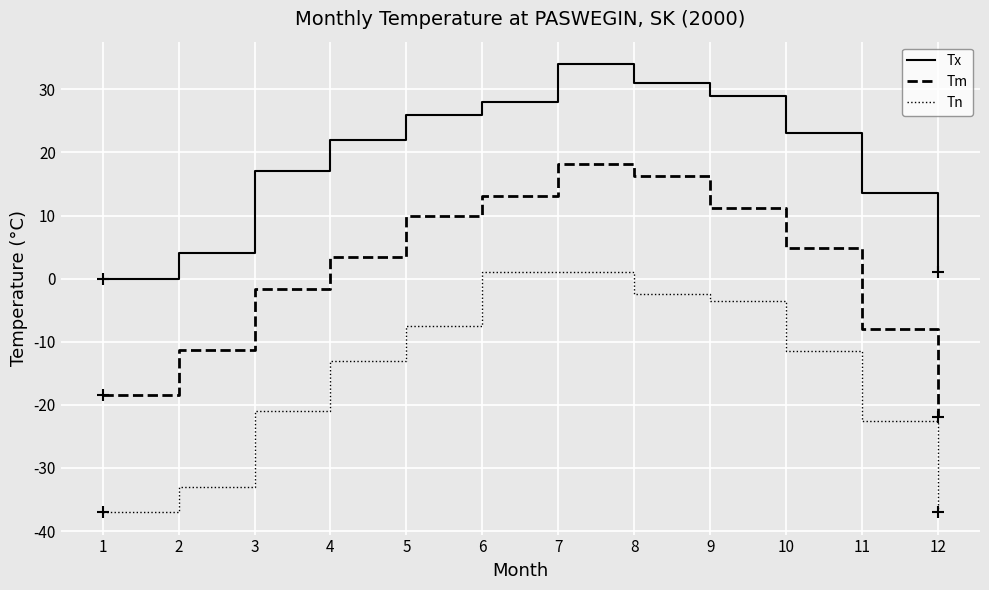

Is this an area chart (filled region under the line)?

No